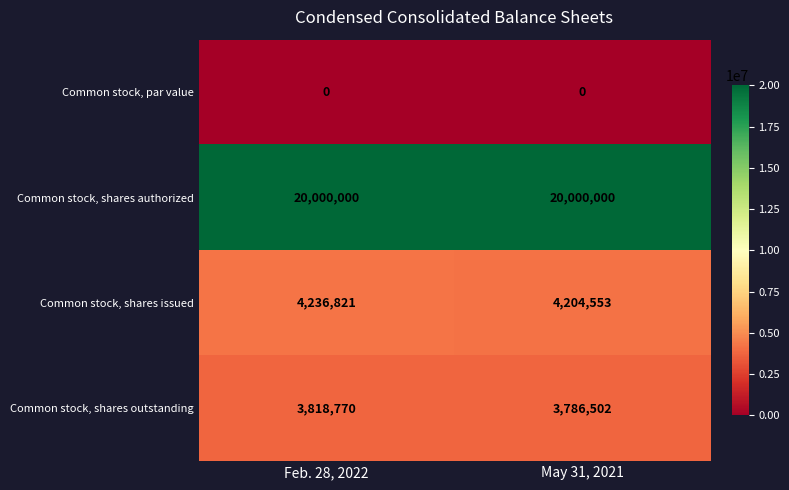

The value of Common stock, par value at Feb. 28, 2022 is 0. True or false?

True